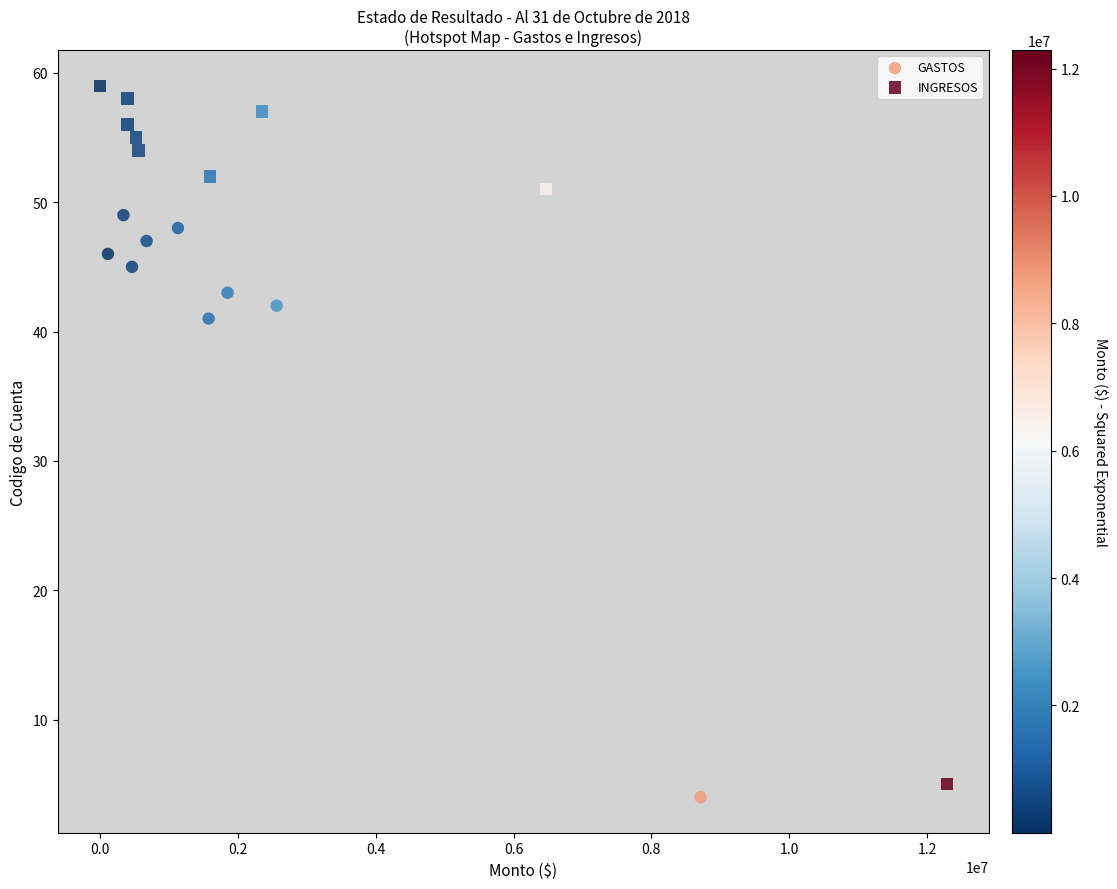

Which series has the widest spread of Y values?

INGRESOS